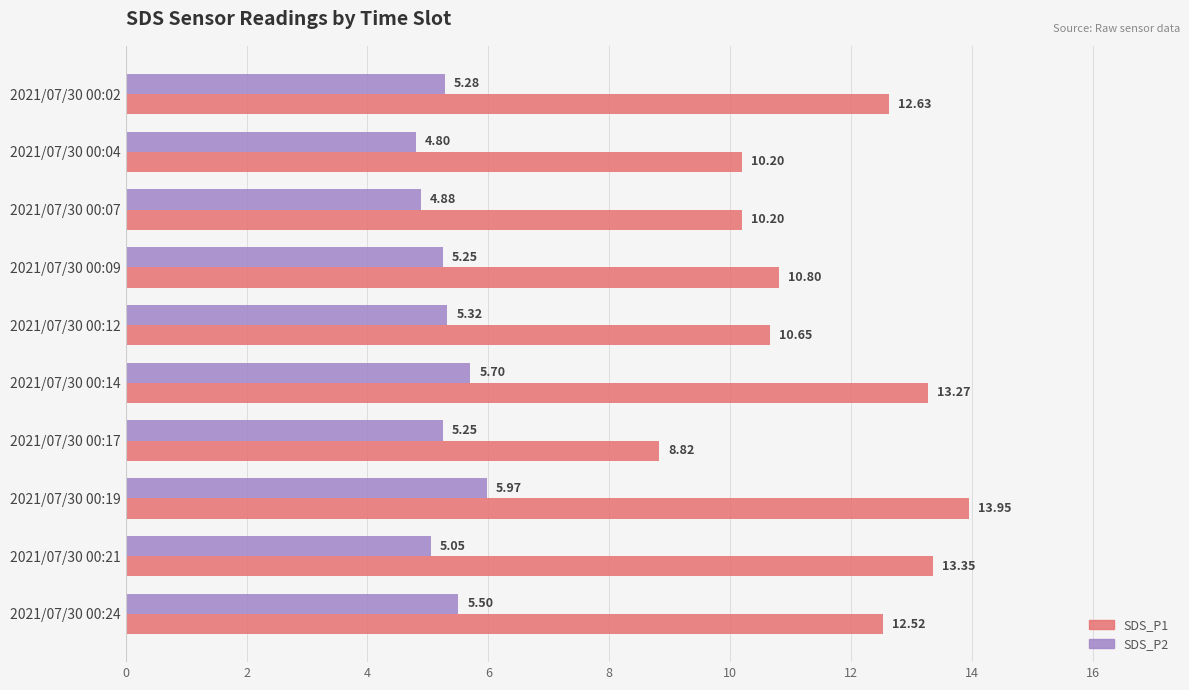

List the series in order of their overall mean, highest first.

SDS_P1, SDS_P2